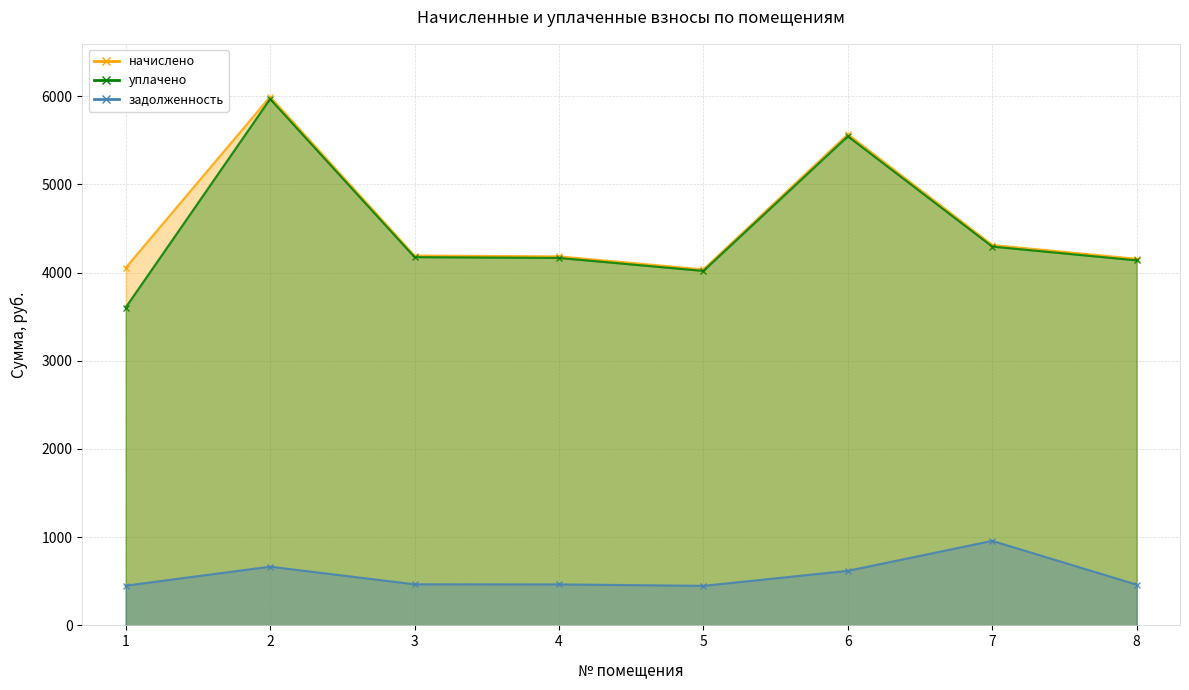

What is the highest value of the начислено series?

5992.8